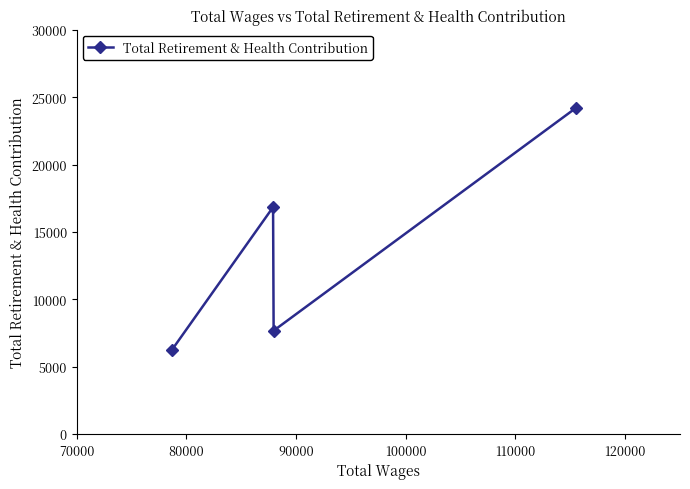

How many values are below 16836?

2